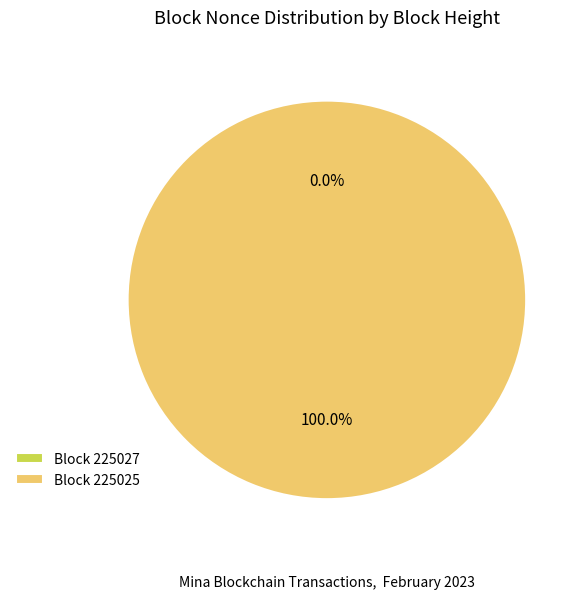

The 225027 slice represents 0% of the pie. True or false?

True